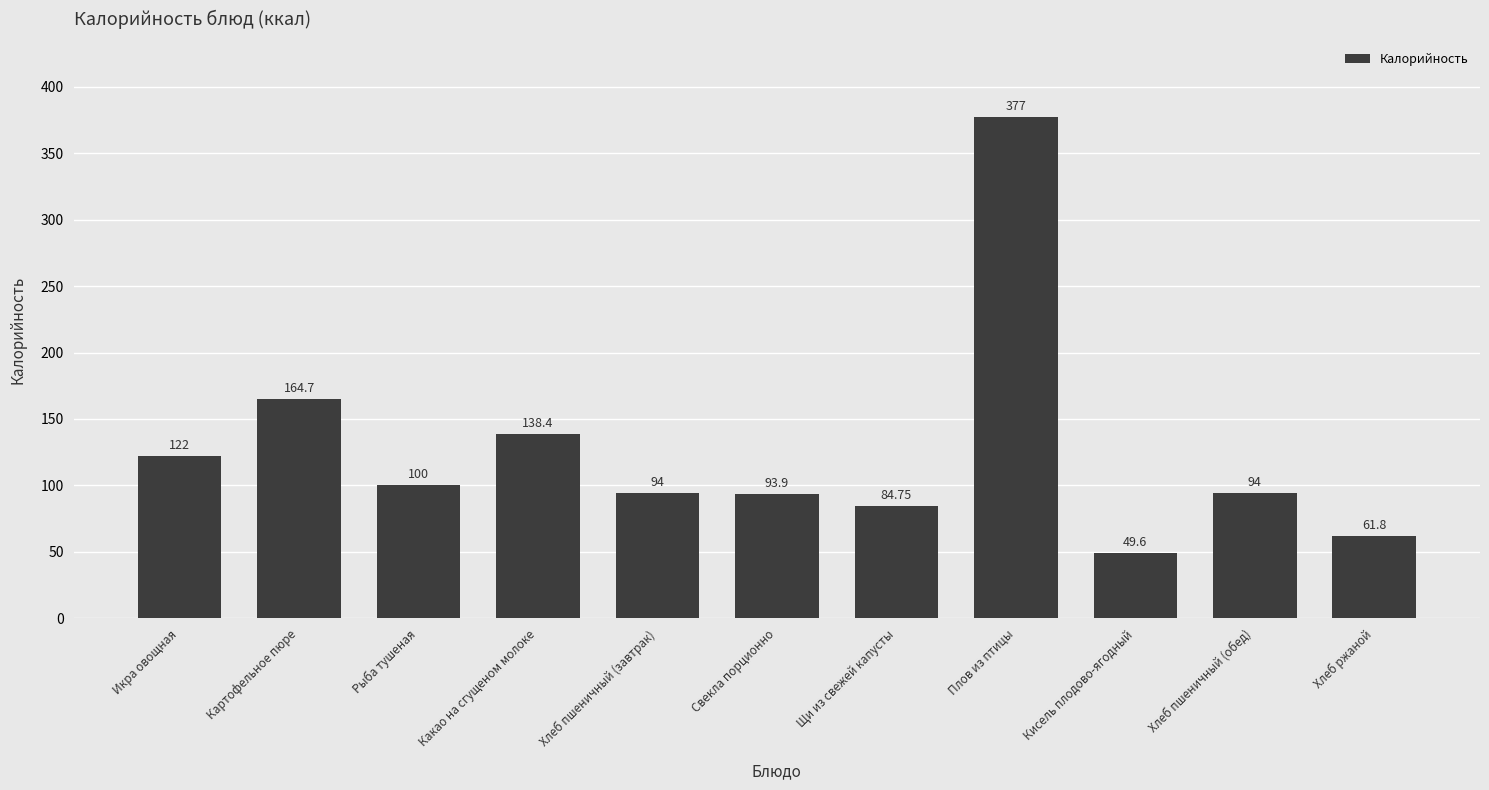

Where is the data nearest to the value 213?

Картофельное пюре